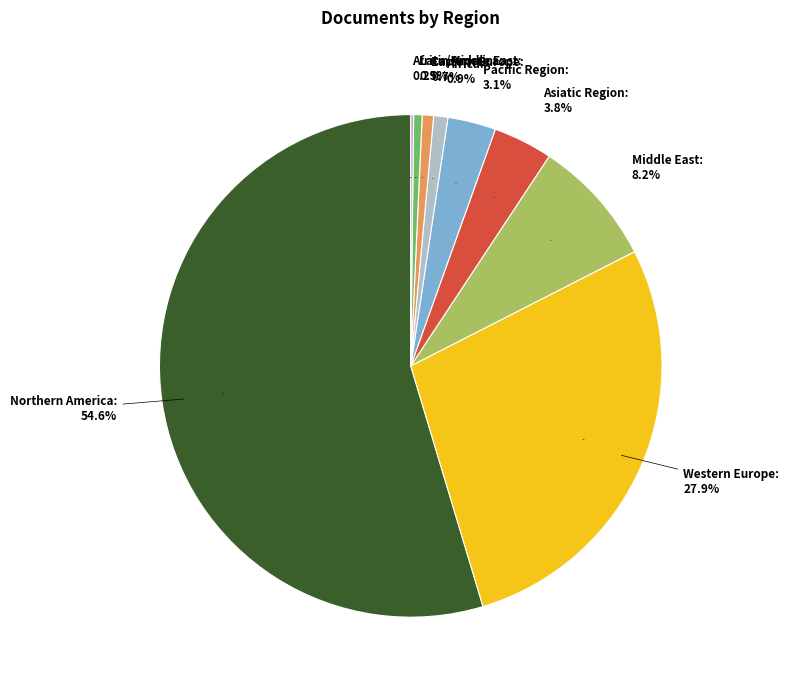

Which slice is the smallest?

Africa/Middle East